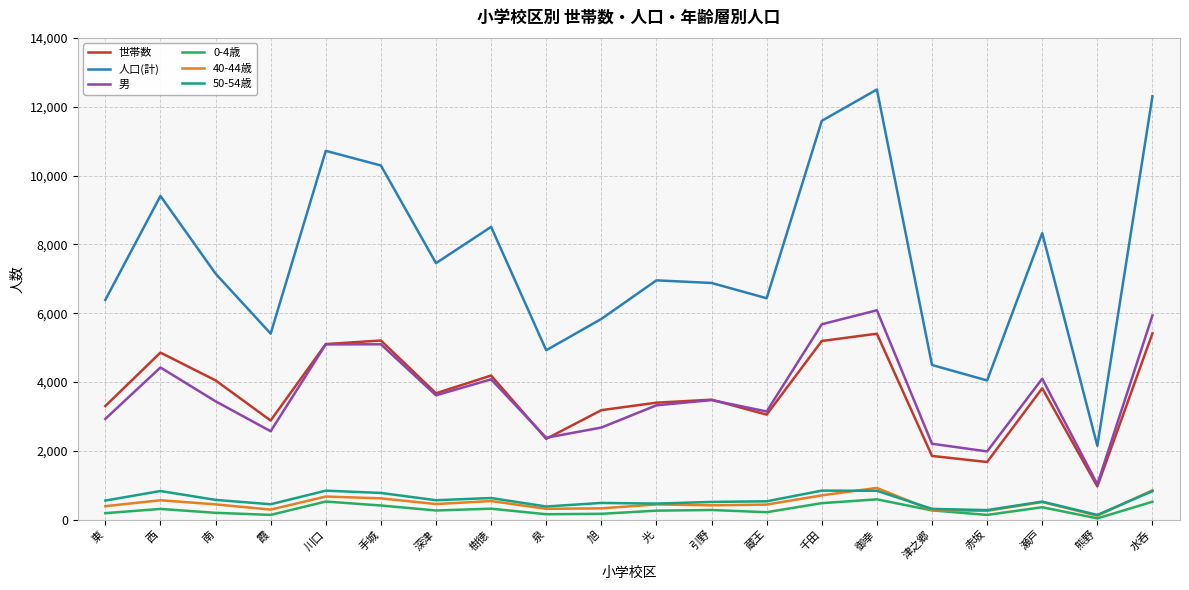

Is it true that 男 equals 3613 at 深津?

True